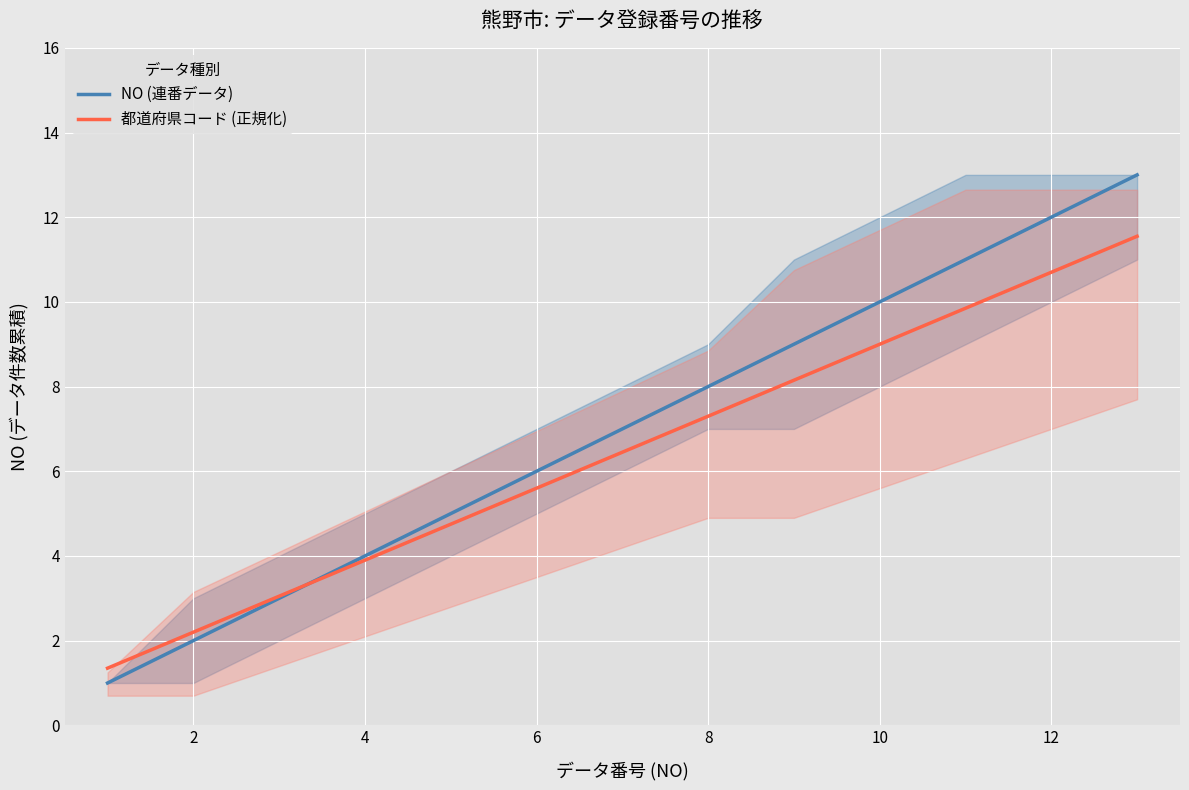

What is the value of the NO (連番データ) point at the 2nd from the left?

2.0